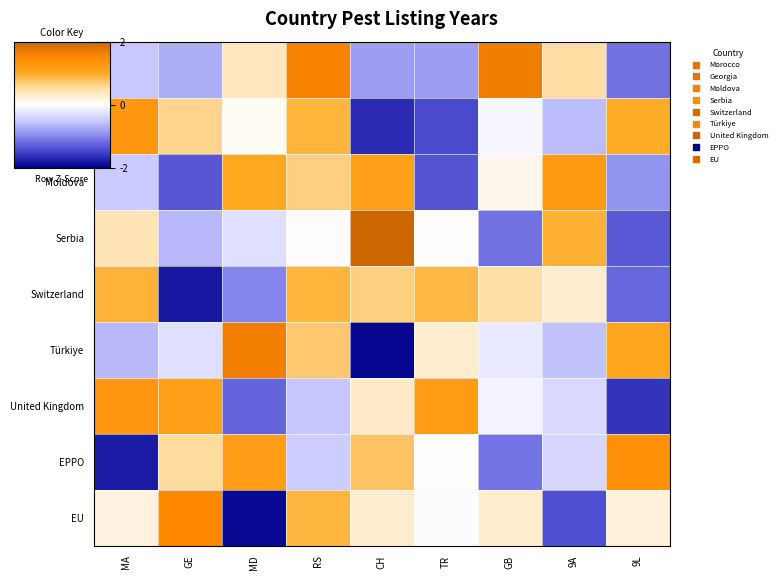

What is the smallest value displayed?

-2.0